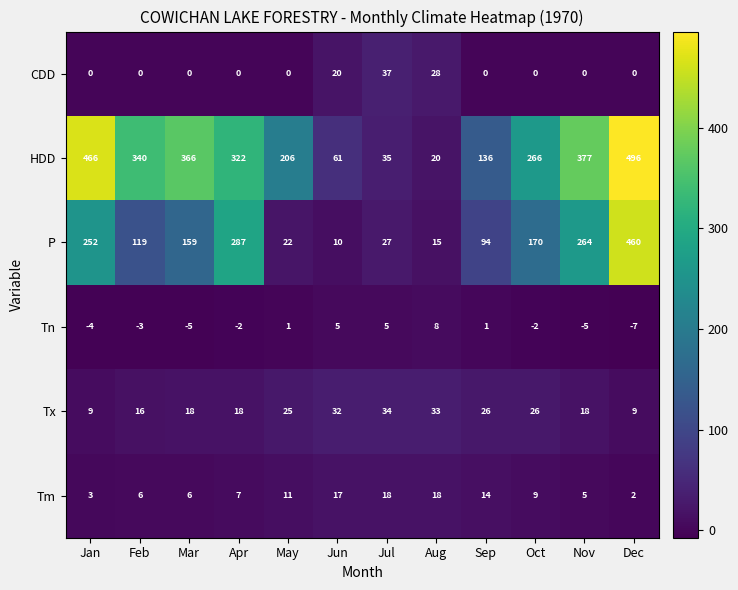

Which label corresponds to the largest value in the chart?

Dec